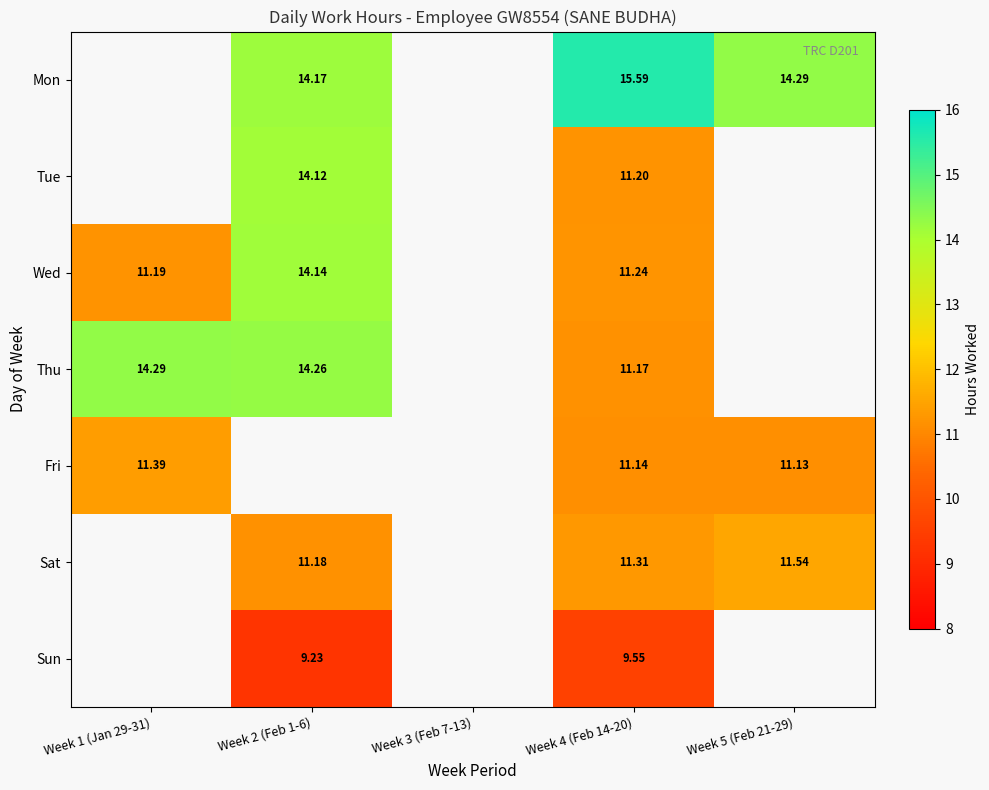

How many data points in Thu are above 11?

3